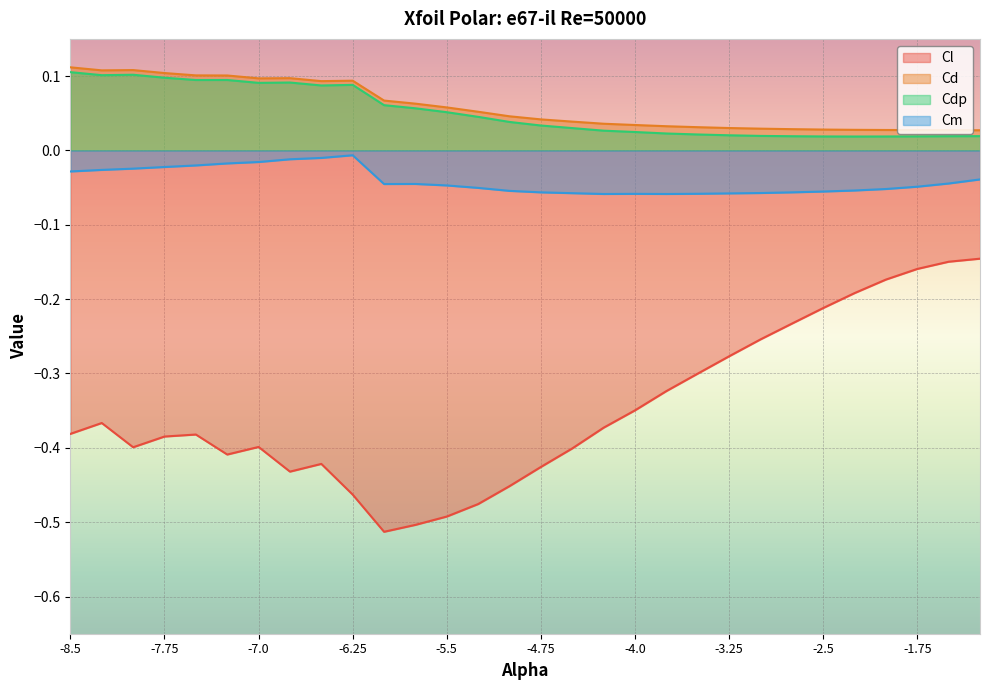

What is the difference between the maximum and second lowest values in the Cdp series?

0.1